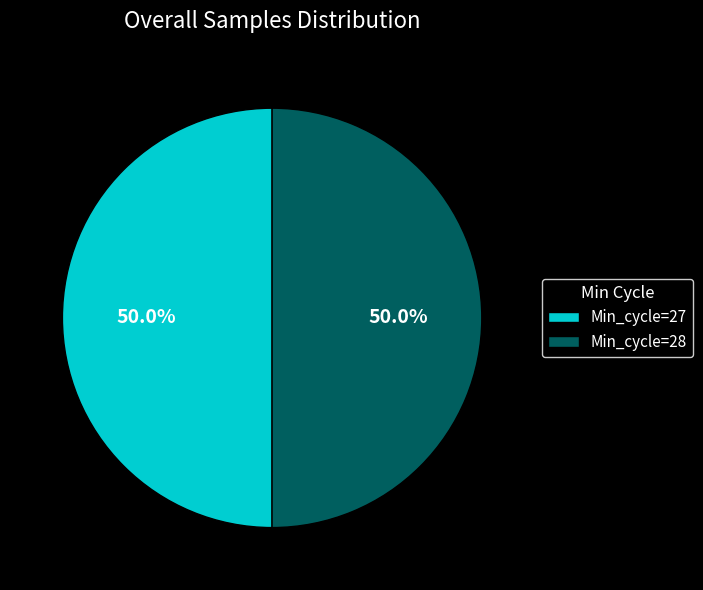

Approximately how many times larger is the value at Min_cycle=27 compared to Min_cycle=28?

1.0